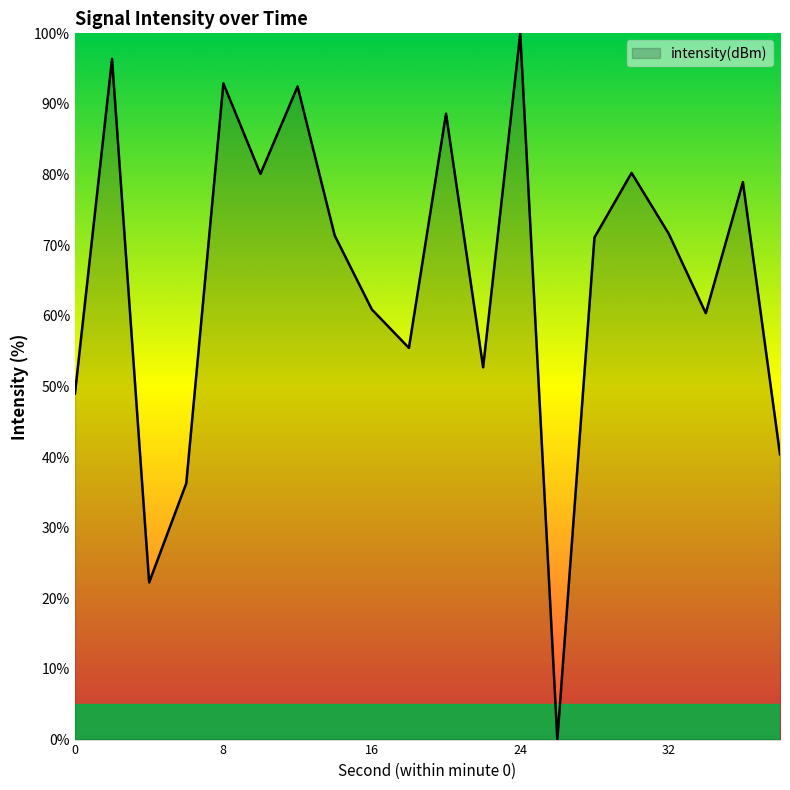

What is the difference between the maximum and minimum values?

100.0